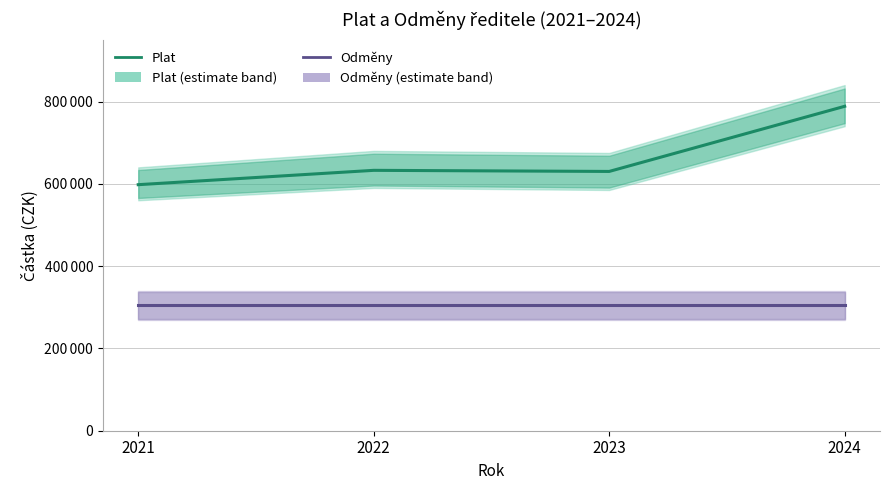

List the series in order of their overall mean, lowest first.

Odměny, Plat